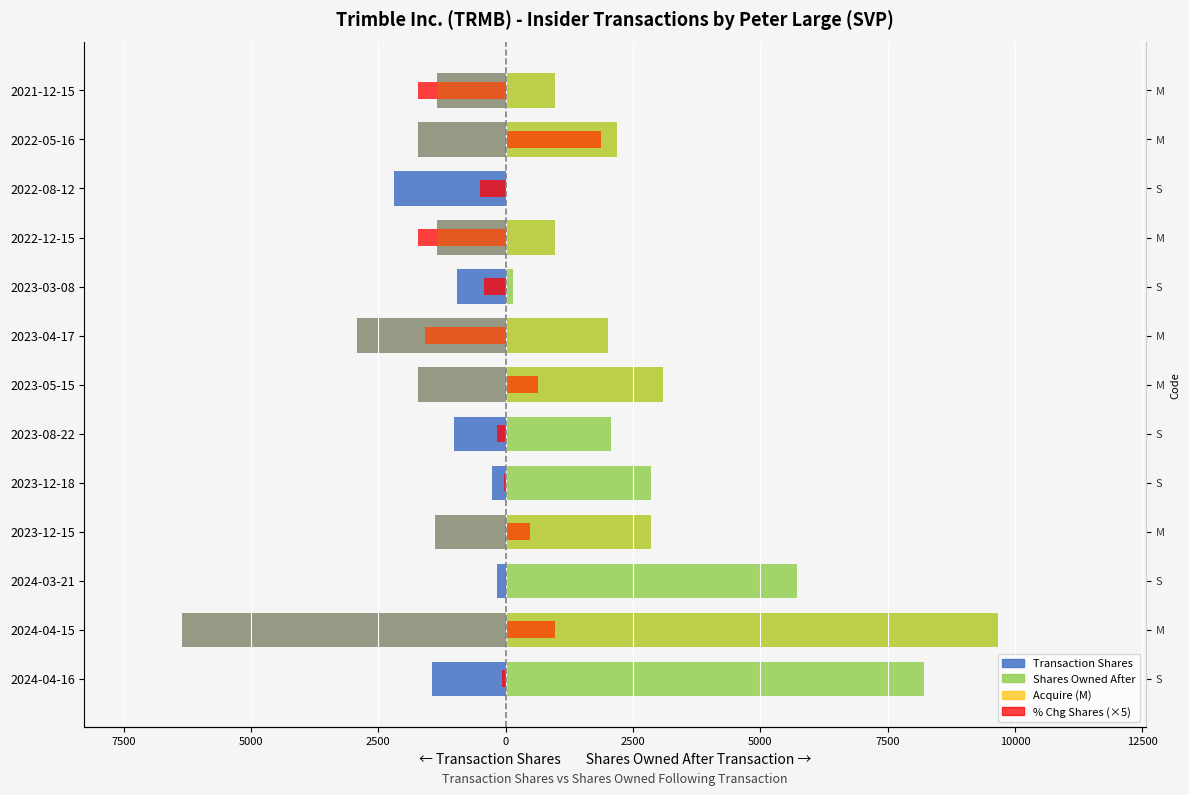

Which series has the largest total across all categories?

Shares Owned After (right)